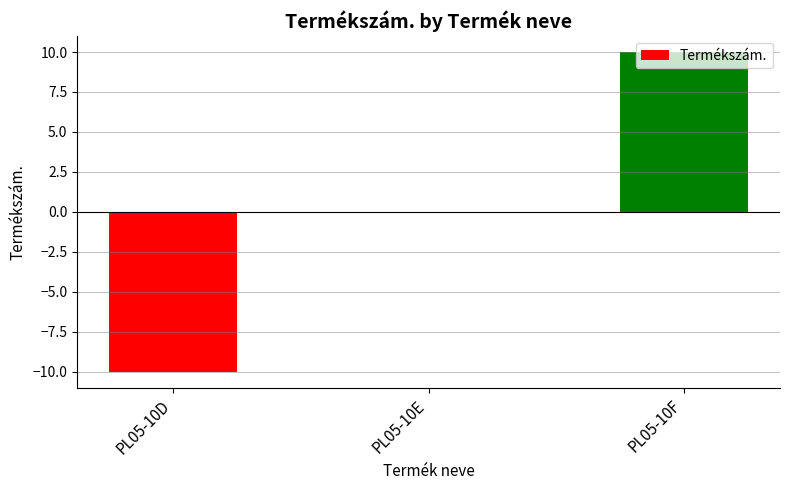

Does the chart contain stacked bars?

No